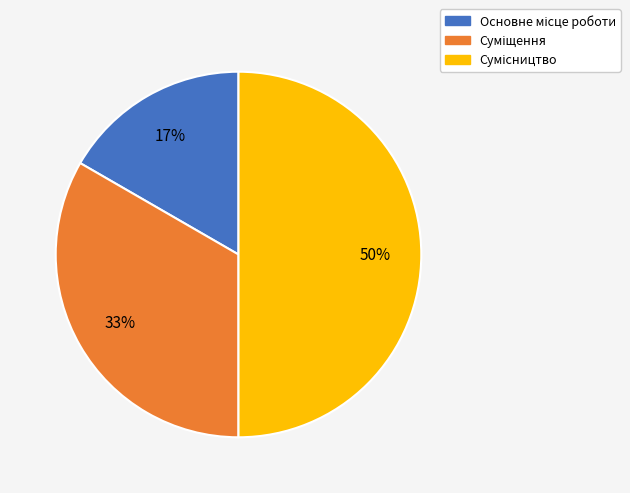

To the nearest percent, what is the difference between the largest and smallest slice percentages?

33%